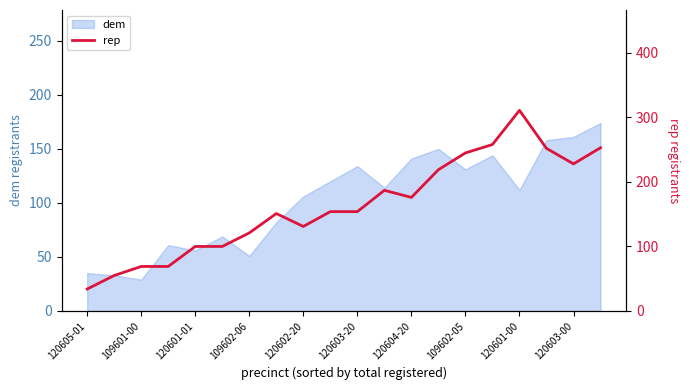

What is the lowest value of the dem series?

29